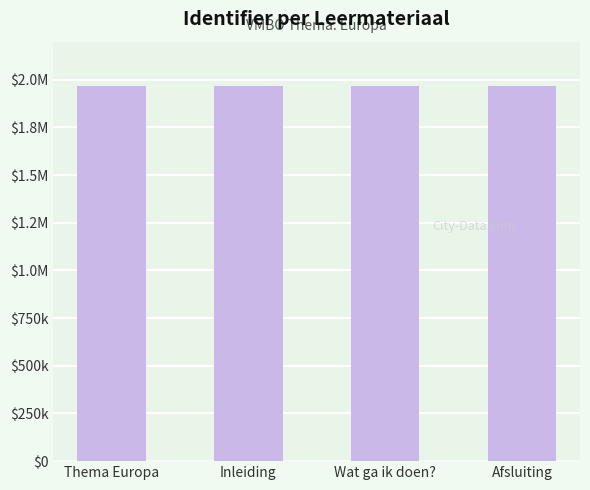

Are the bars horizontal?

No